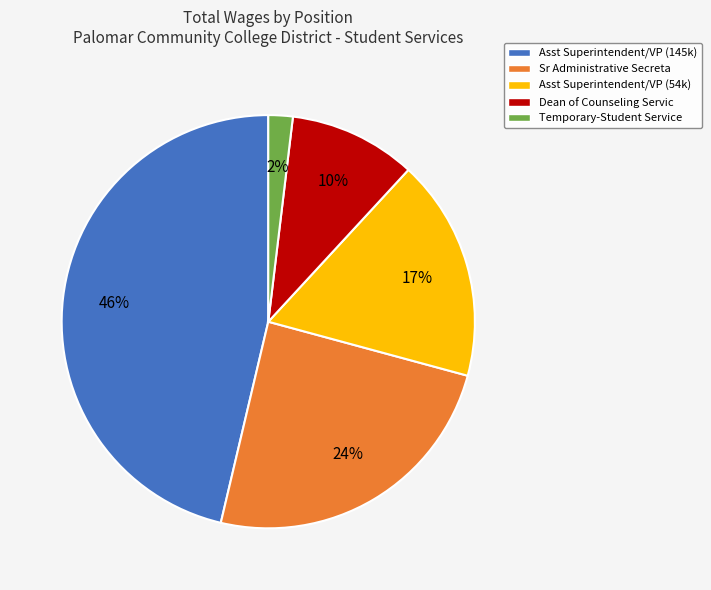

Between Sr Administrative Secreta and Asst Superintendent/VP (145k), which is larger?

Asst Superintendent/VP (145k)